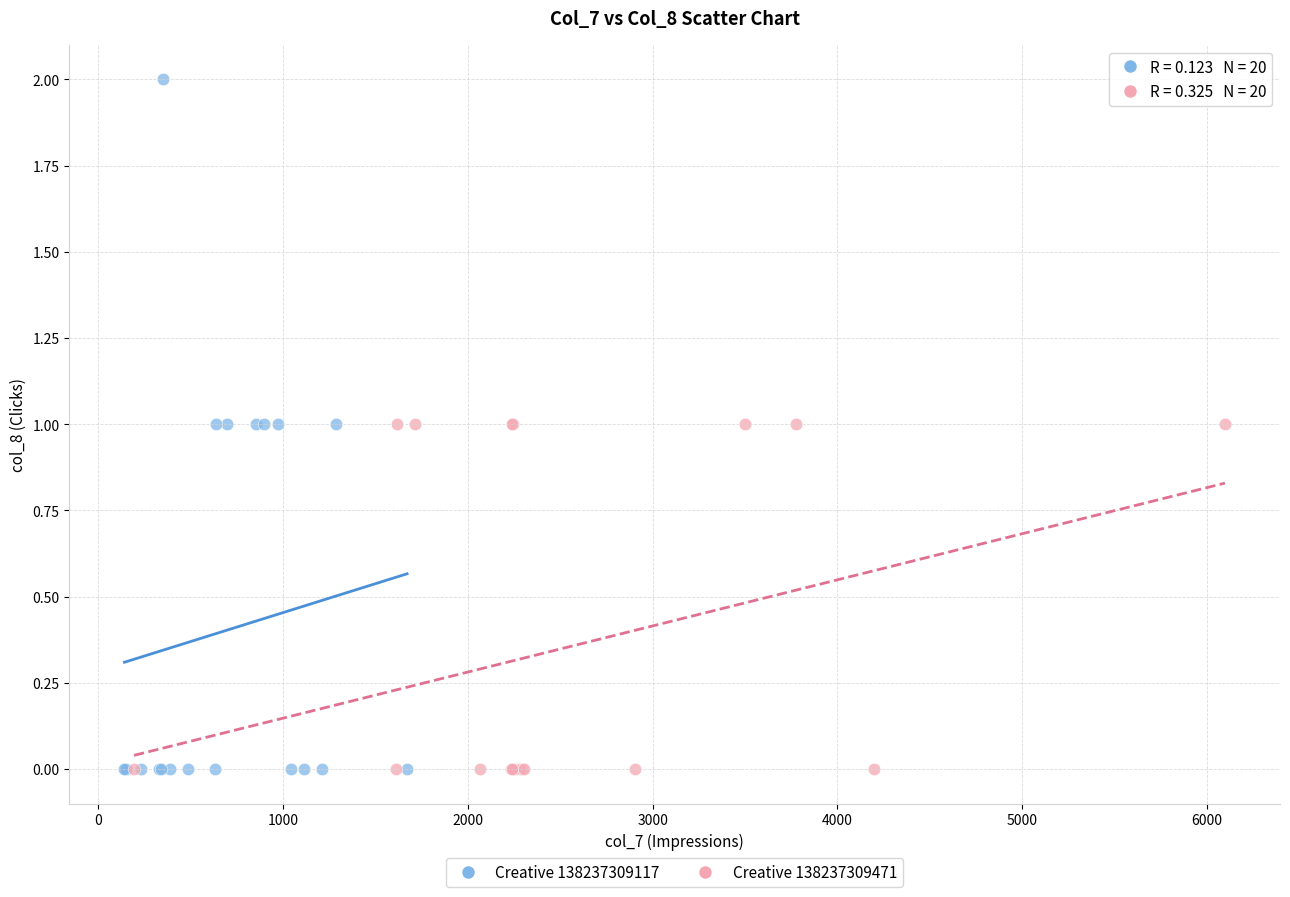

Which series contains the highest Y value?

Creative 138237309117